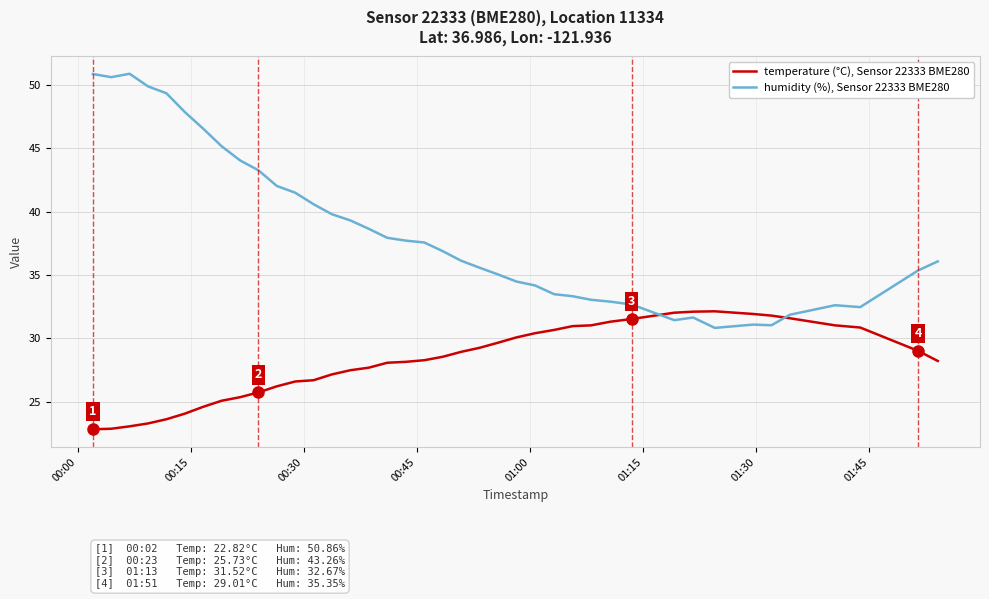

What is the lowest value of the temperature (°C), Sensor 22333 BME280 series?

22.8